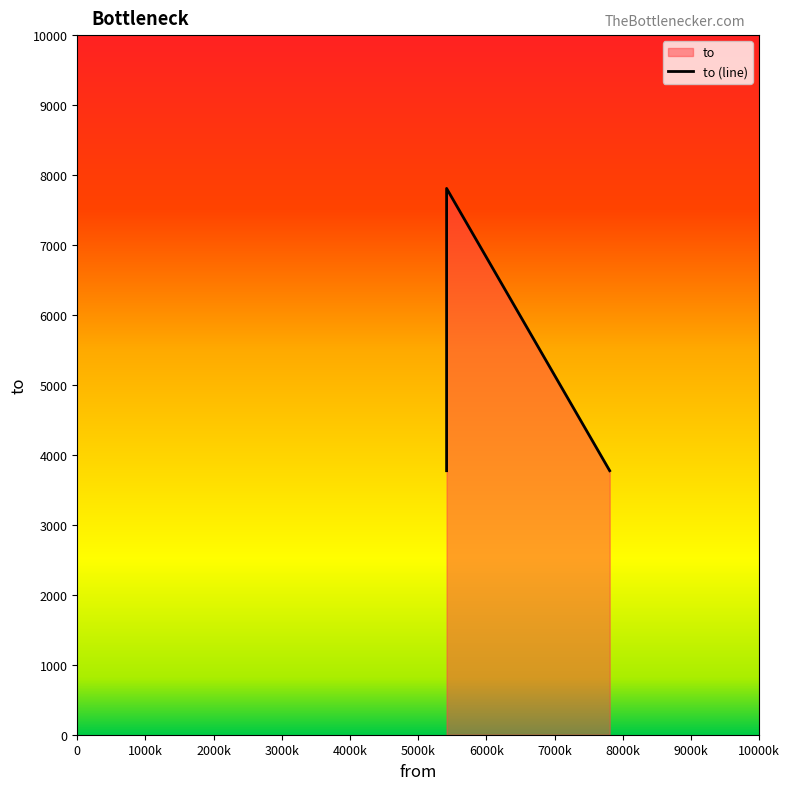

Approximately how many times larger is the value at 7809 compared to 5417?

0.5